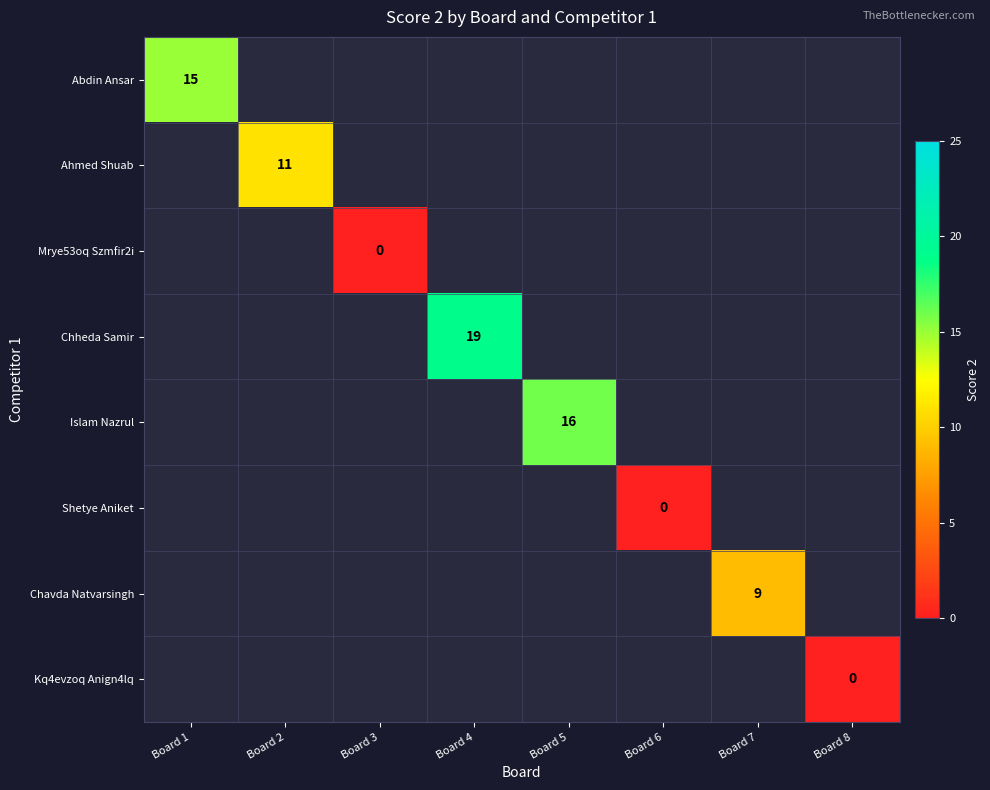

Which has a higher value, Board 6 or Board 3?

Board 3